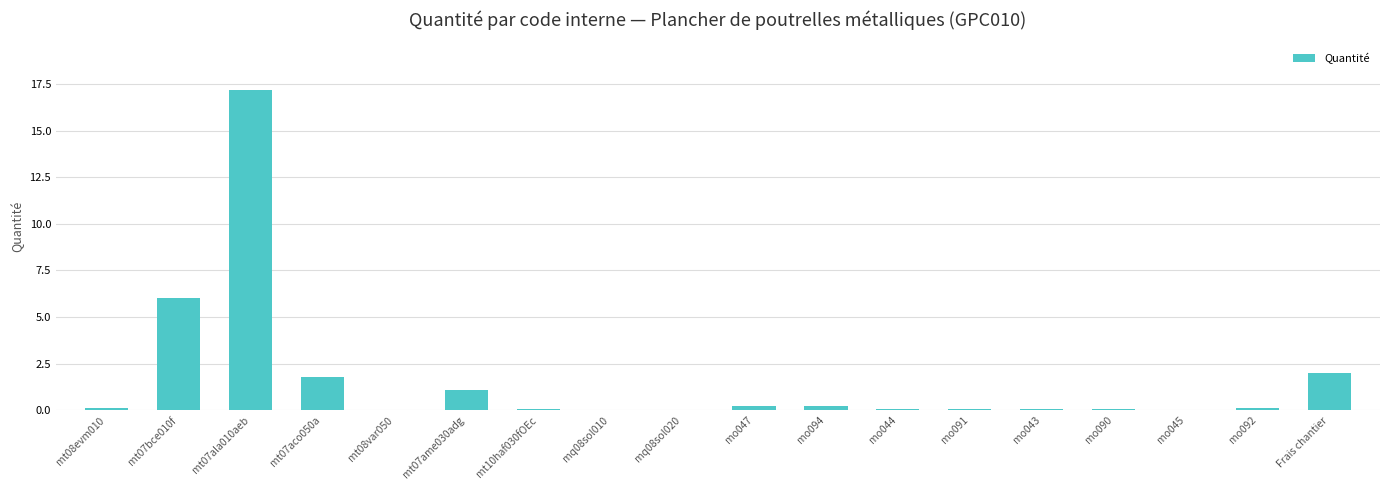

What value does the data have at mt07ame030adg?

1.1